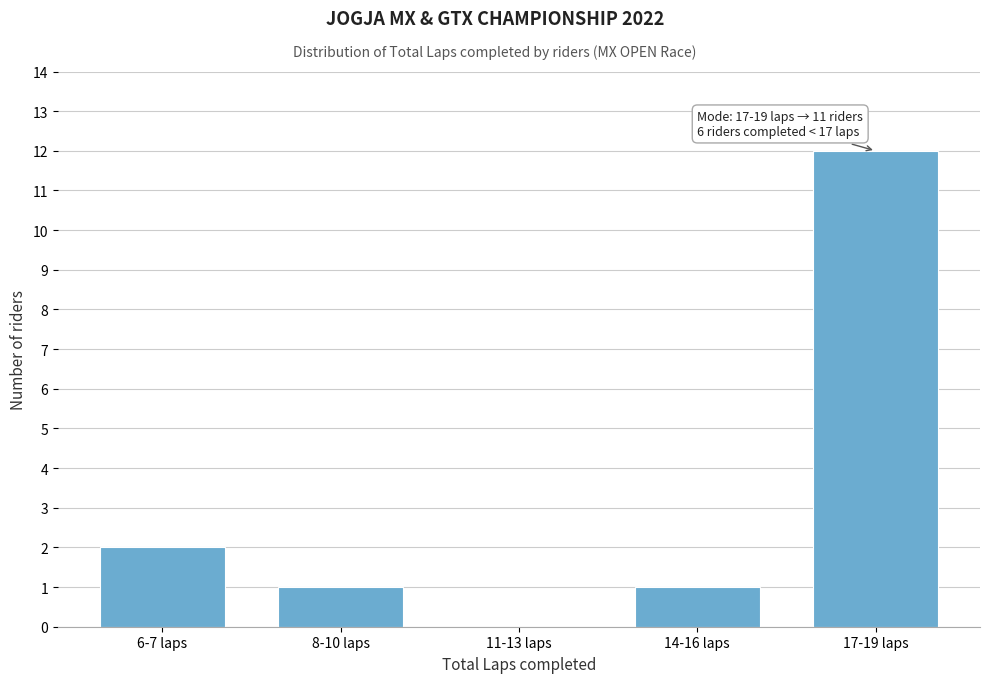

Reading right to left, what are all the values shown in this chart?

17-19 laps=12	14-16 laps=1	11-13 laps=0	8-10 laps=1	6-7 laps=2